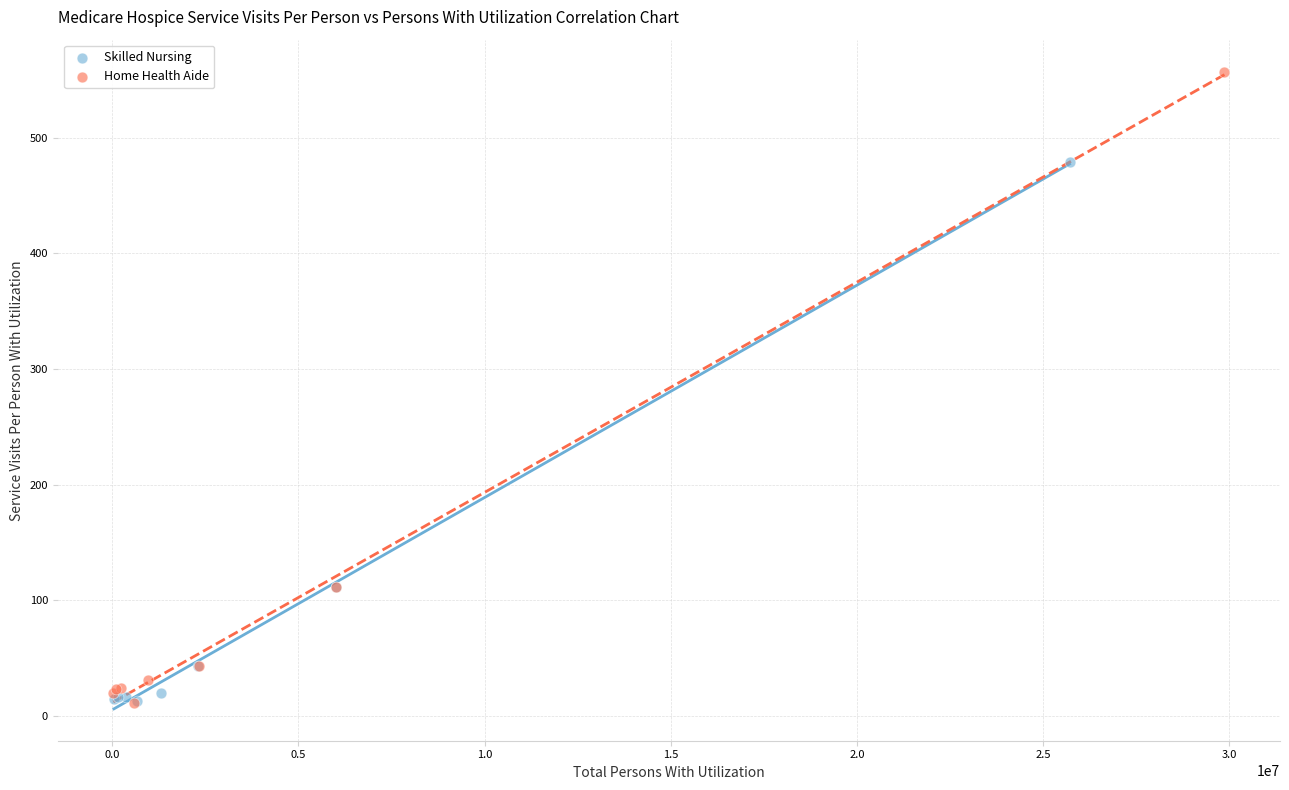

Which series has the largest Y range (max minus min)?

Home Health Aide